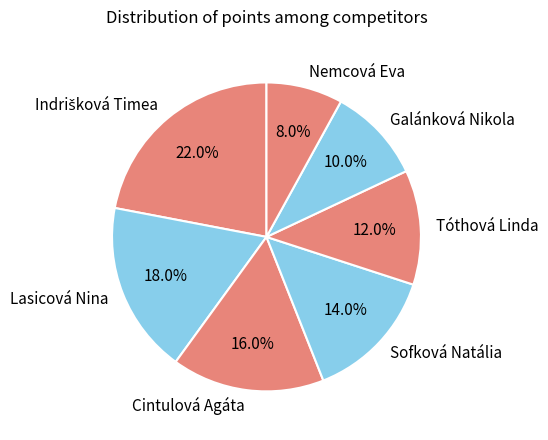

Which slice is the smallest?

Nemcová Eva